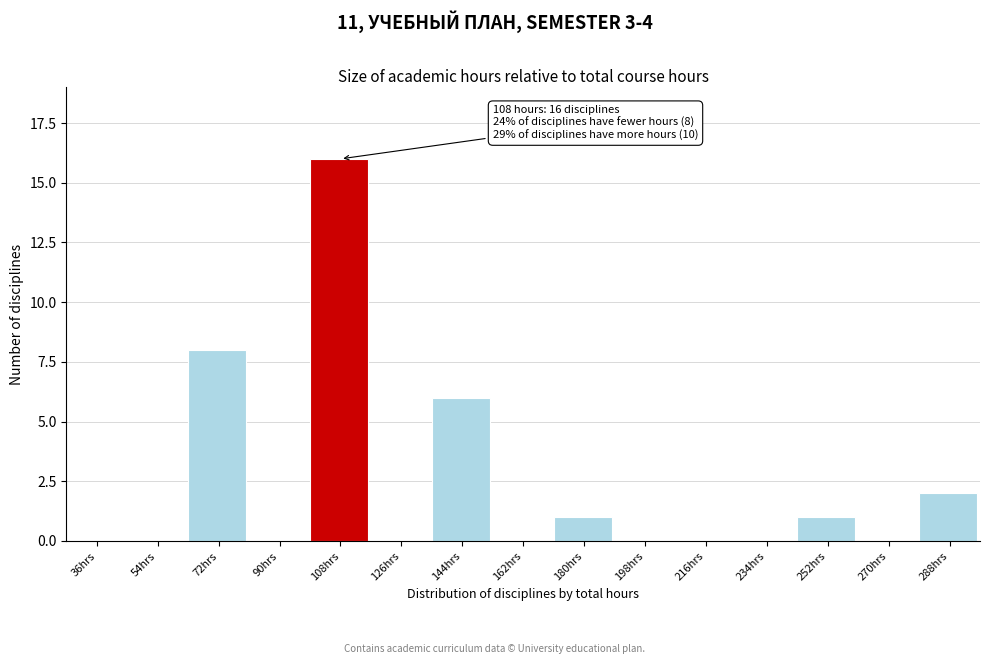

Reading right to left, transcribe all the data shown in this chart.

288hrs=2	270hrs=0	252hrs=1	234hrs=0	216hrs=0	198hrs=0	180hrs=1	162hrs=0	144hrs=6	126hrs=0	108hrs=16	90hrs=0	72hrs=8	54hrs=0	36hrs=0